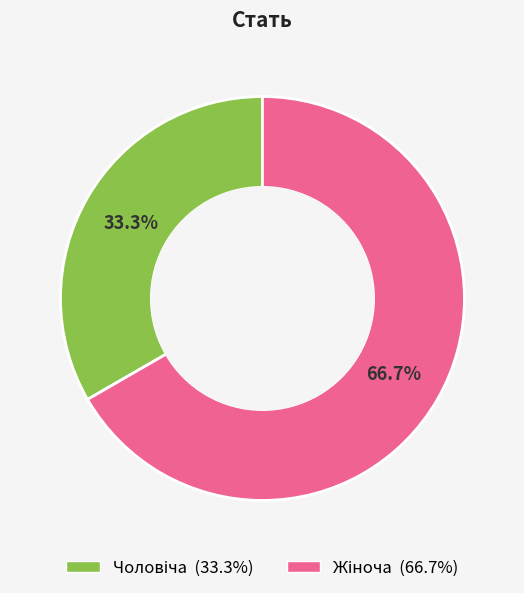

Is there a majority slice in this chart?

Yes